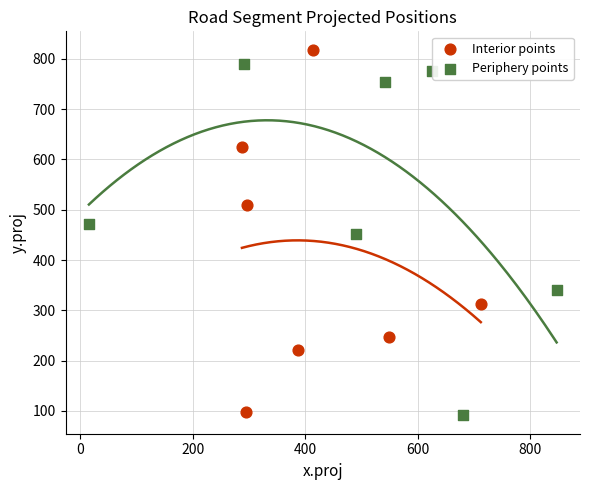

Which series contains the highest Y value?

Interior points